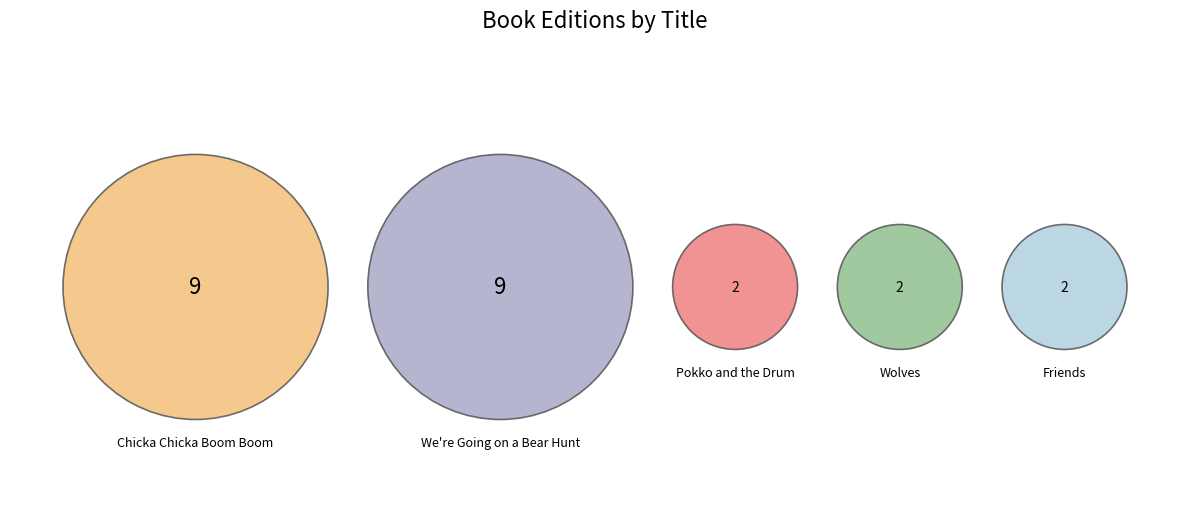

Between Friends and Pokko and the Drum, which is larger?

Friends